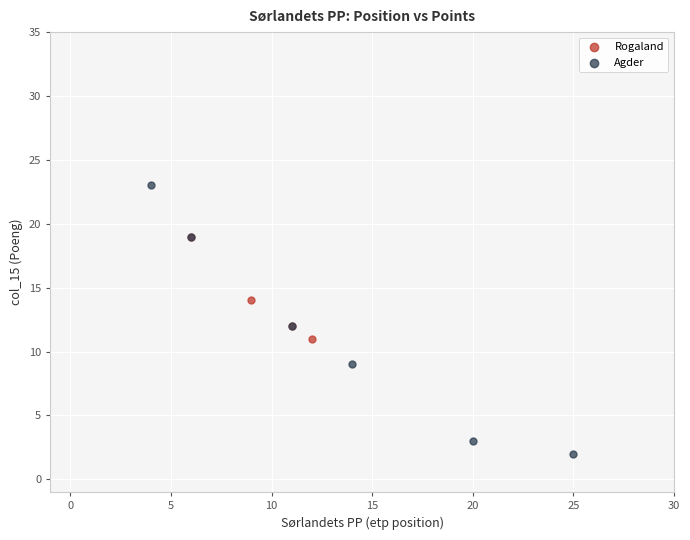

Which series reaches the minimum Y coordinate?

Agder